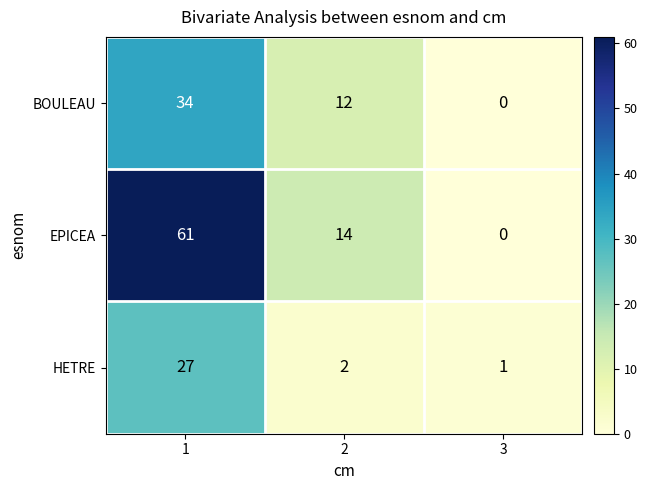

How many series are shown in this chart?

3